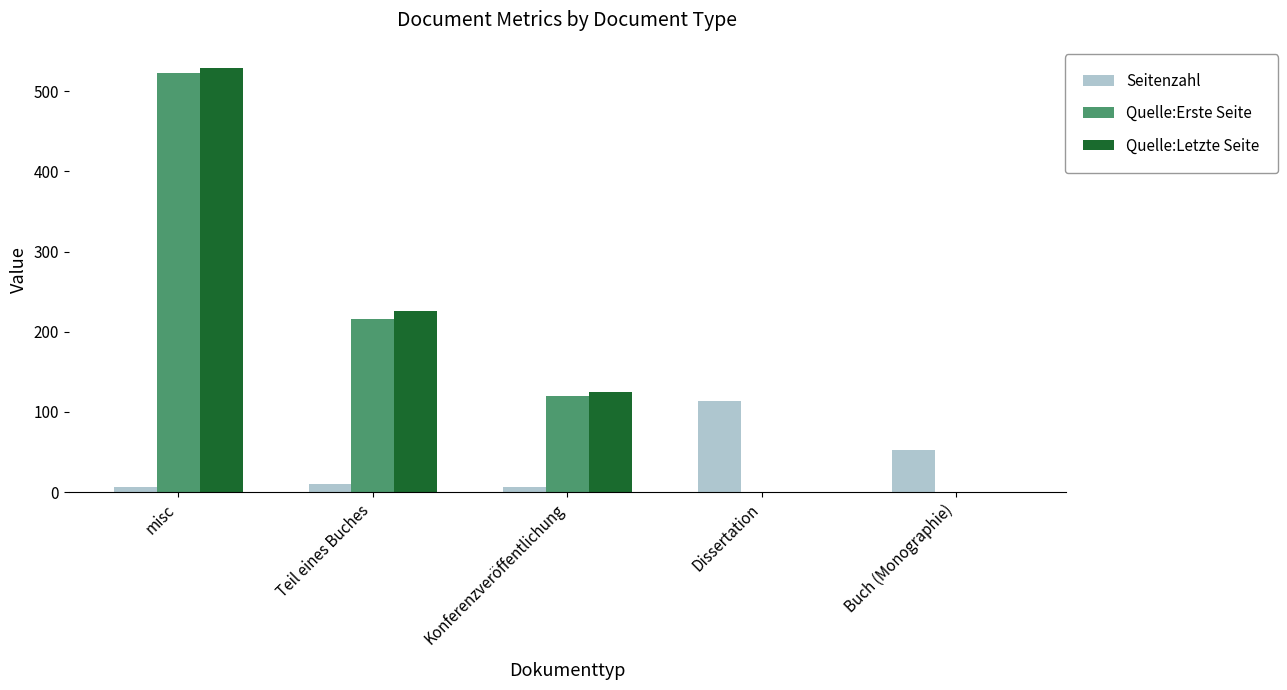

Which series changed the most between Teil eines Buches and Konferenzveröffentlichung?

Quelle:Letzte Seite